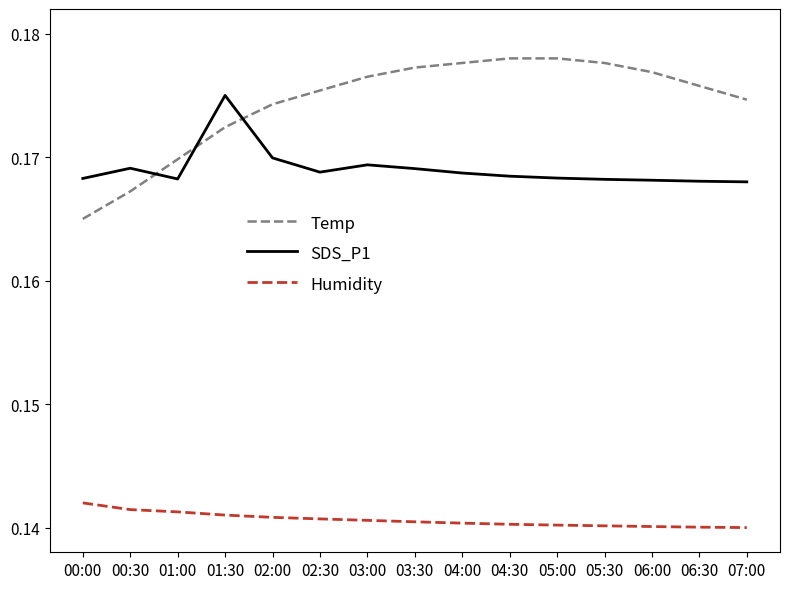

True or false: SDS_P1 has a value of 0.1 at 05:00.

False